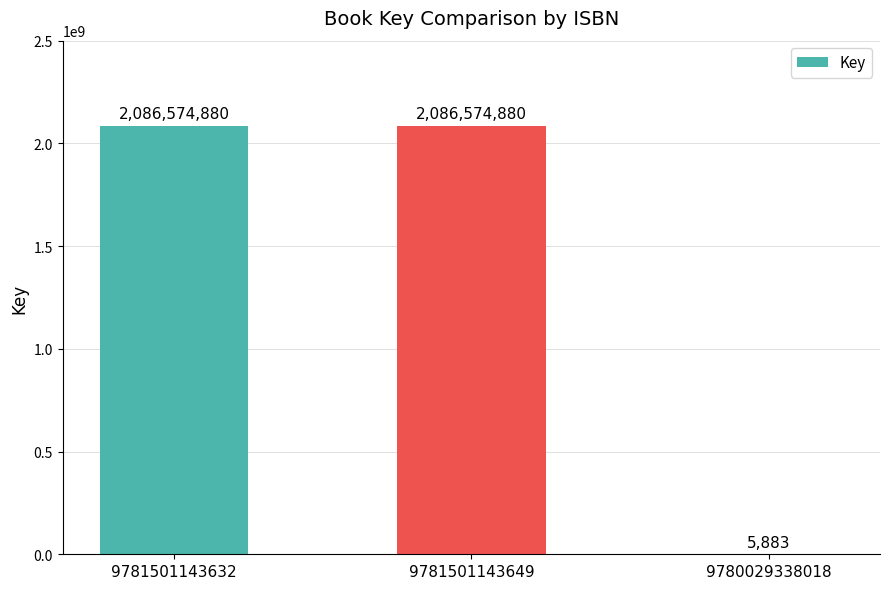

What is the change in value from 9781501143632 to 9780029338018?

-2086568997